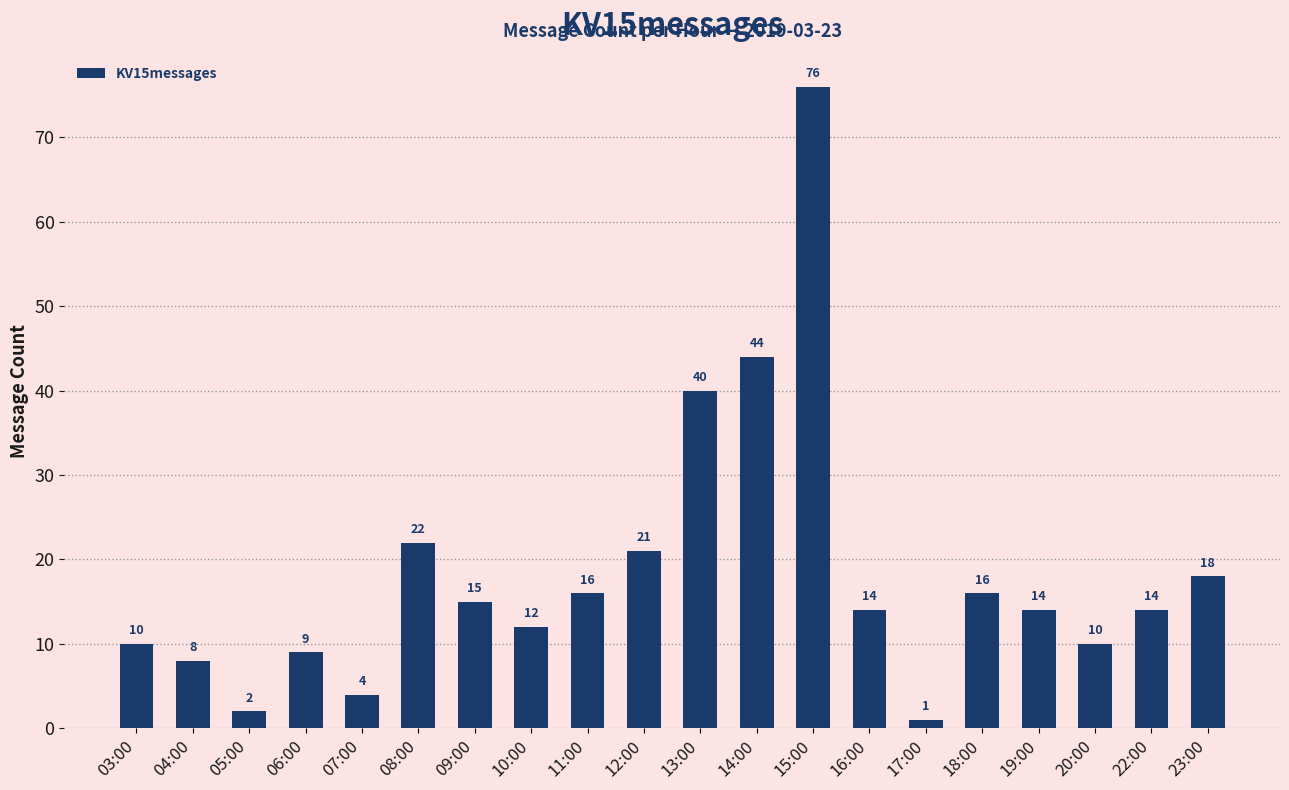

The chart shows a value of 16 at 20:00. True or false?

False